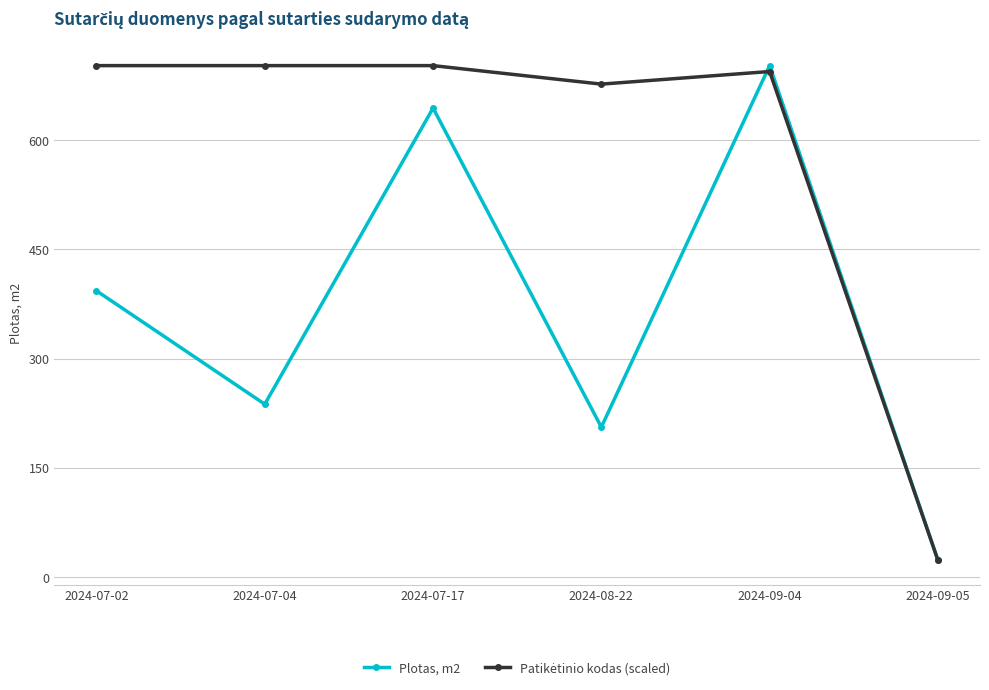

How many interior local peaks does the Plotas, m2 series have?

2